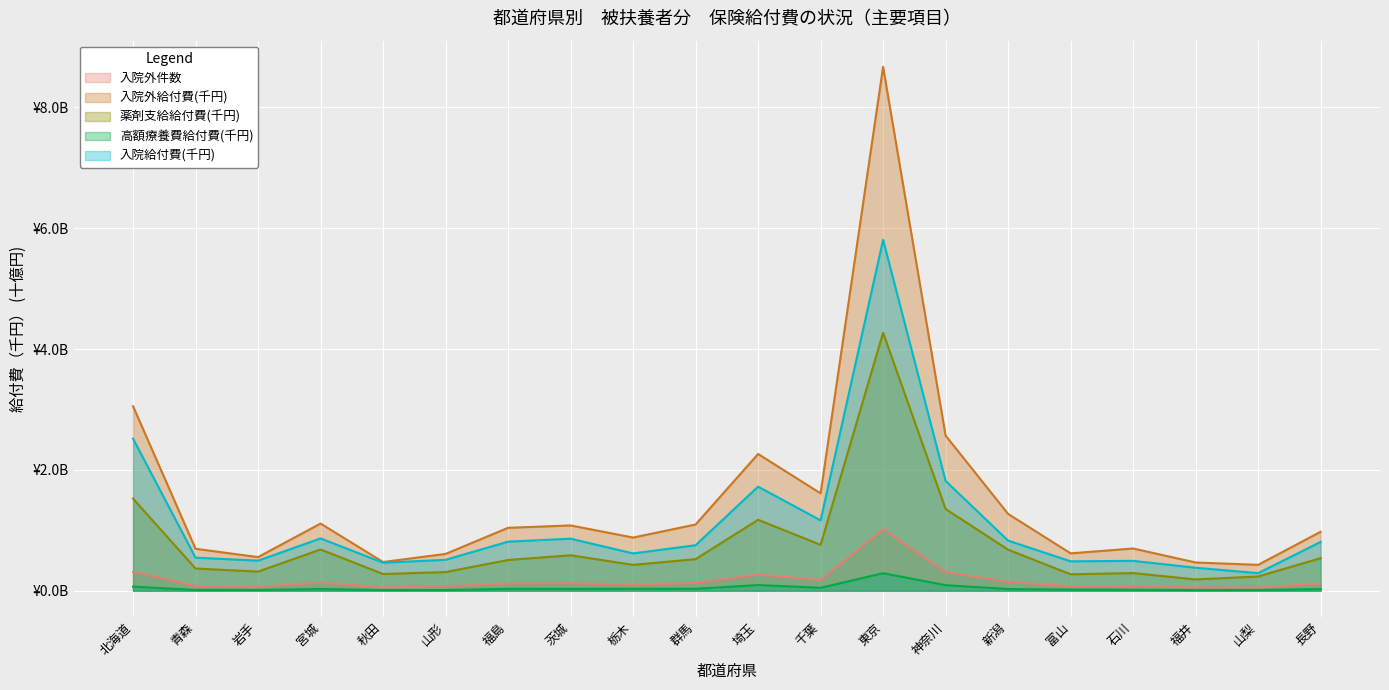

What are all the series names shown in the legend?

入院外件数, 入院外給付費(千円), 薬剤支給給付費(千円), 高額療養費給付費(千円), 入院給付費(千円)